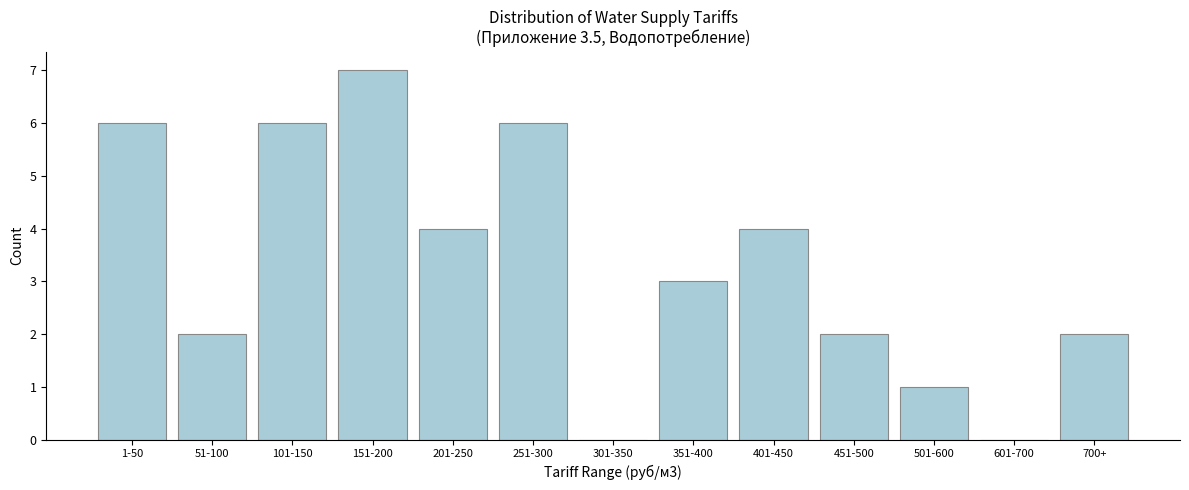

Reading left to right, list all the values displayed in this chart.

1-50=6	51-100=2	101-150=6	151-200=7	201-250=4	251-300=6	301-350=0	351-400=3	401-450=4	451-500=2	501-600=1	601-700=0	700+=2